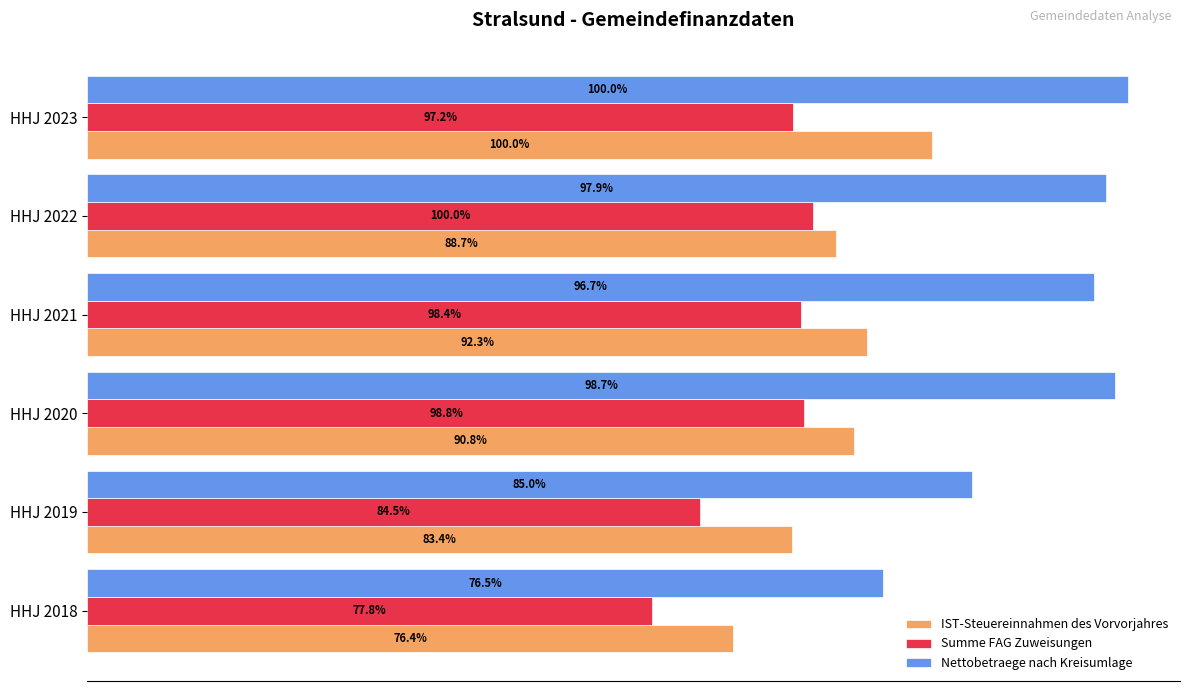

At how many categories does at least one series exceed 42528578?

6